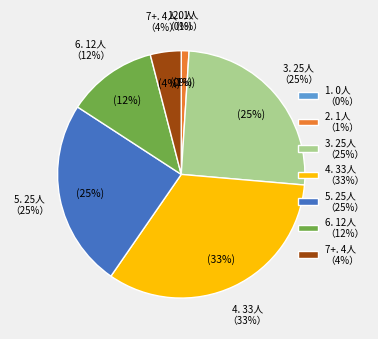

Do 7+ and 6 together represent more than half of the pie?

No